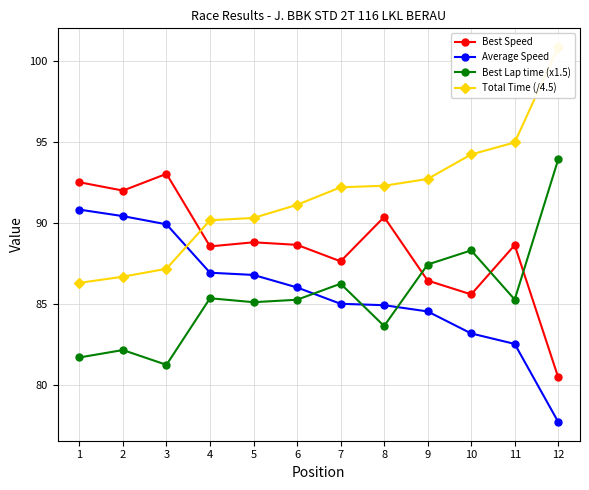

Which series has the widest spread of values?

Total Time (/4.5)